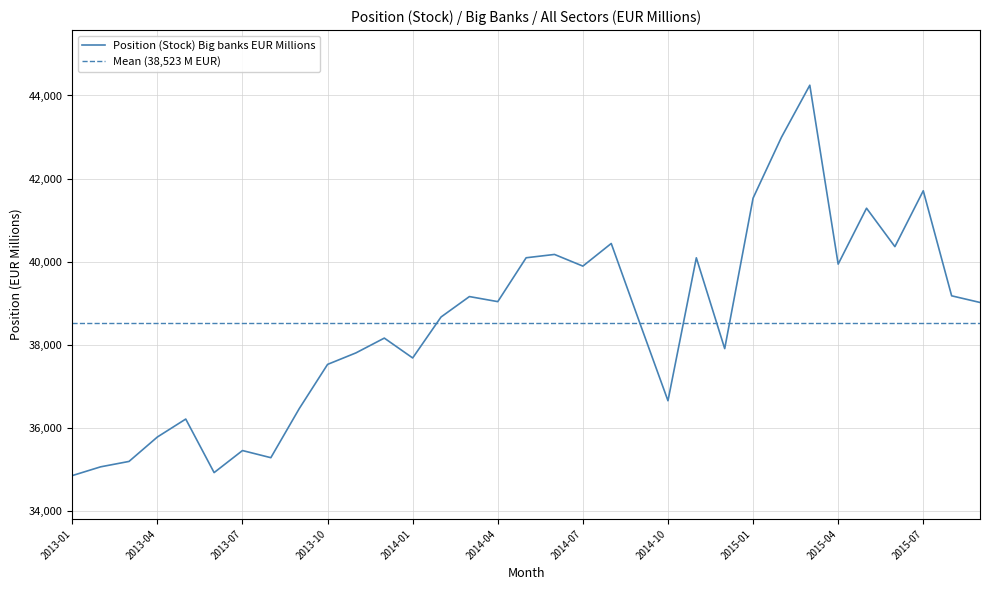

True or false: the data shows 42993 at 2015-02.

True